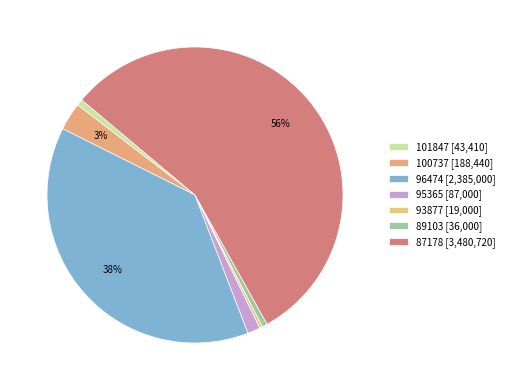

To the nearest percent, what percentage of the pie is 100737?

3%